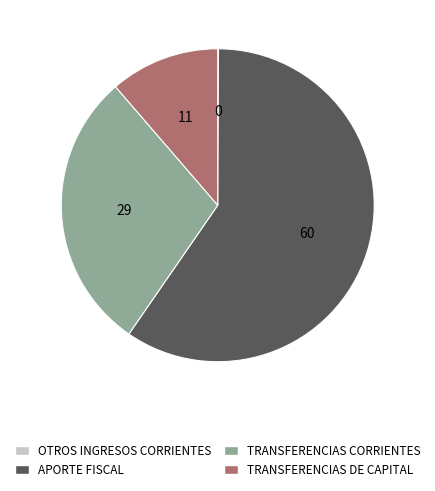

Which has a higher value, APORTE FISCAL or TRANSFERENCIAS DE CAPITAL?

APORTE FISCAL